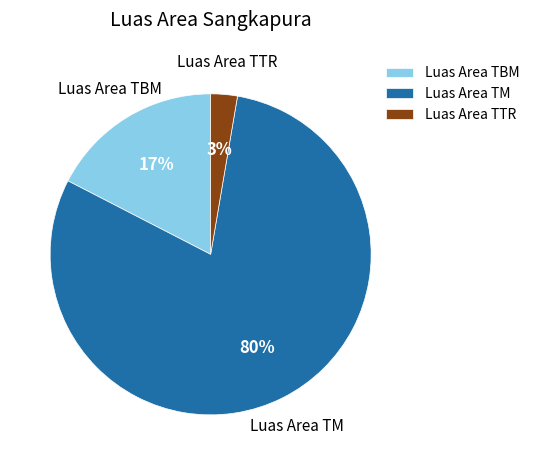

Is there a majority slice in this chart?

Yes